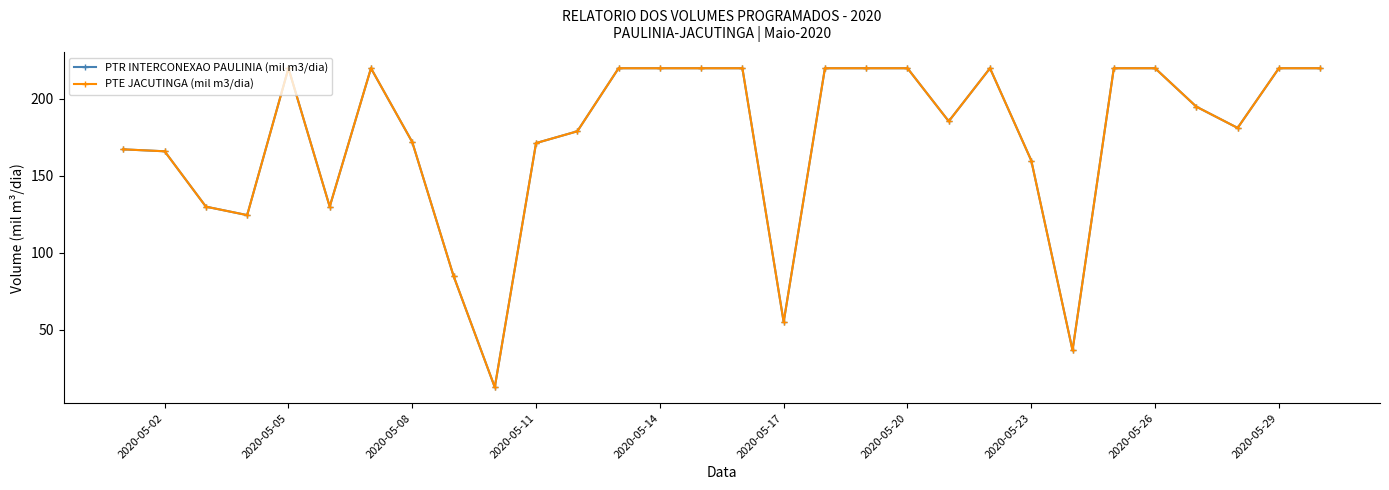

What is the sum of all PTE JACUTINGA (mil m3/dia) values?

5231.0